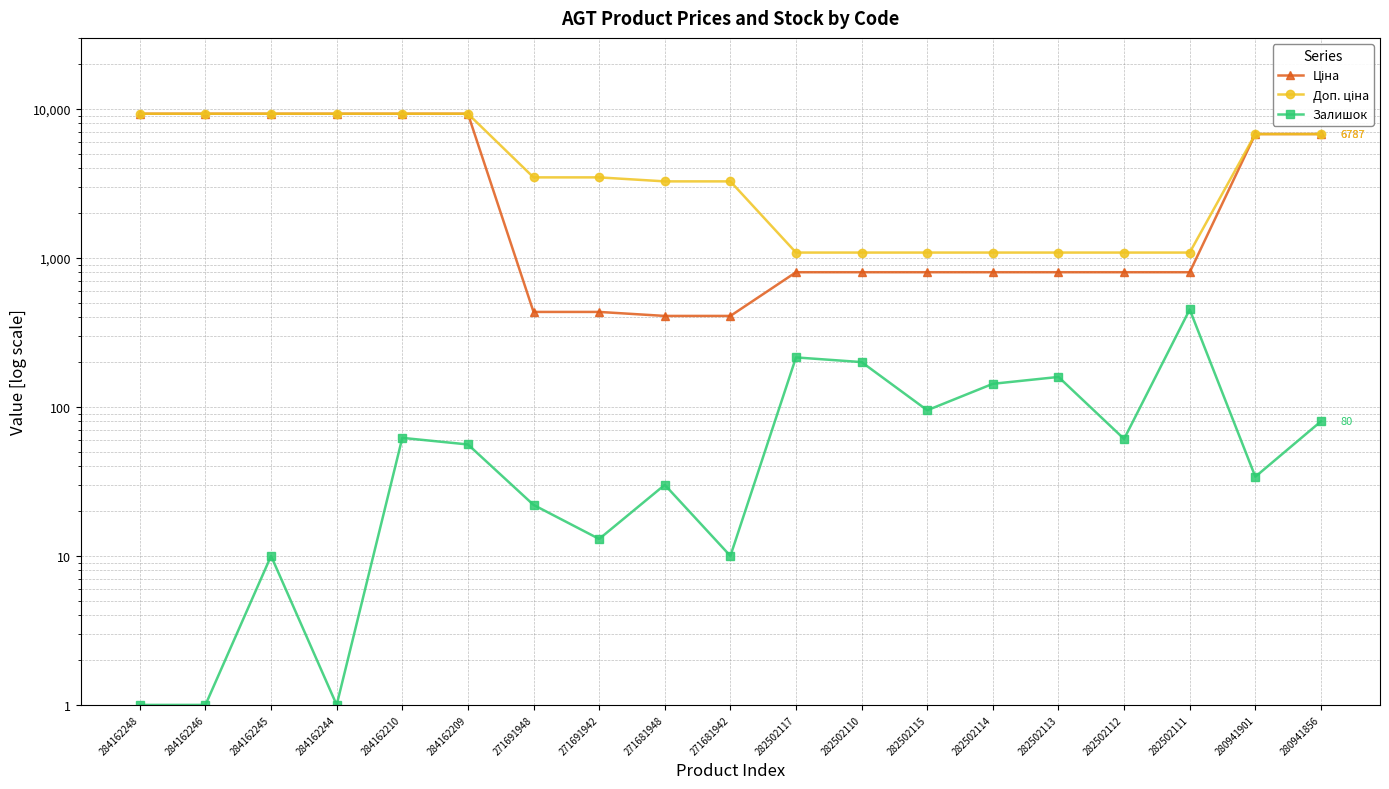

Is it true that Доп. ціна equals 445.3 at 282502112?

False